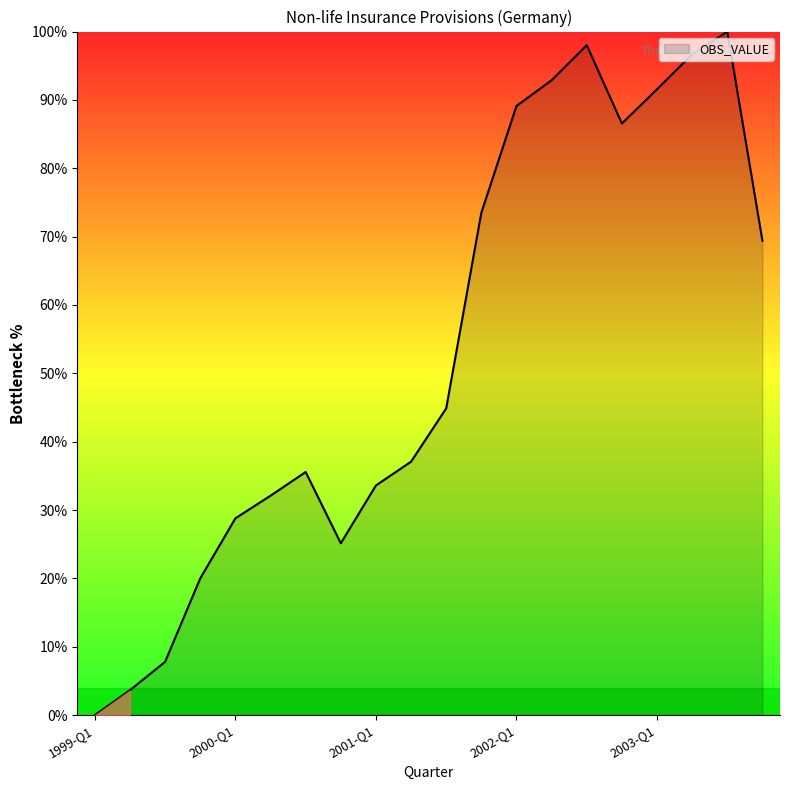

What is the maximum value shown in the chart?

100.0